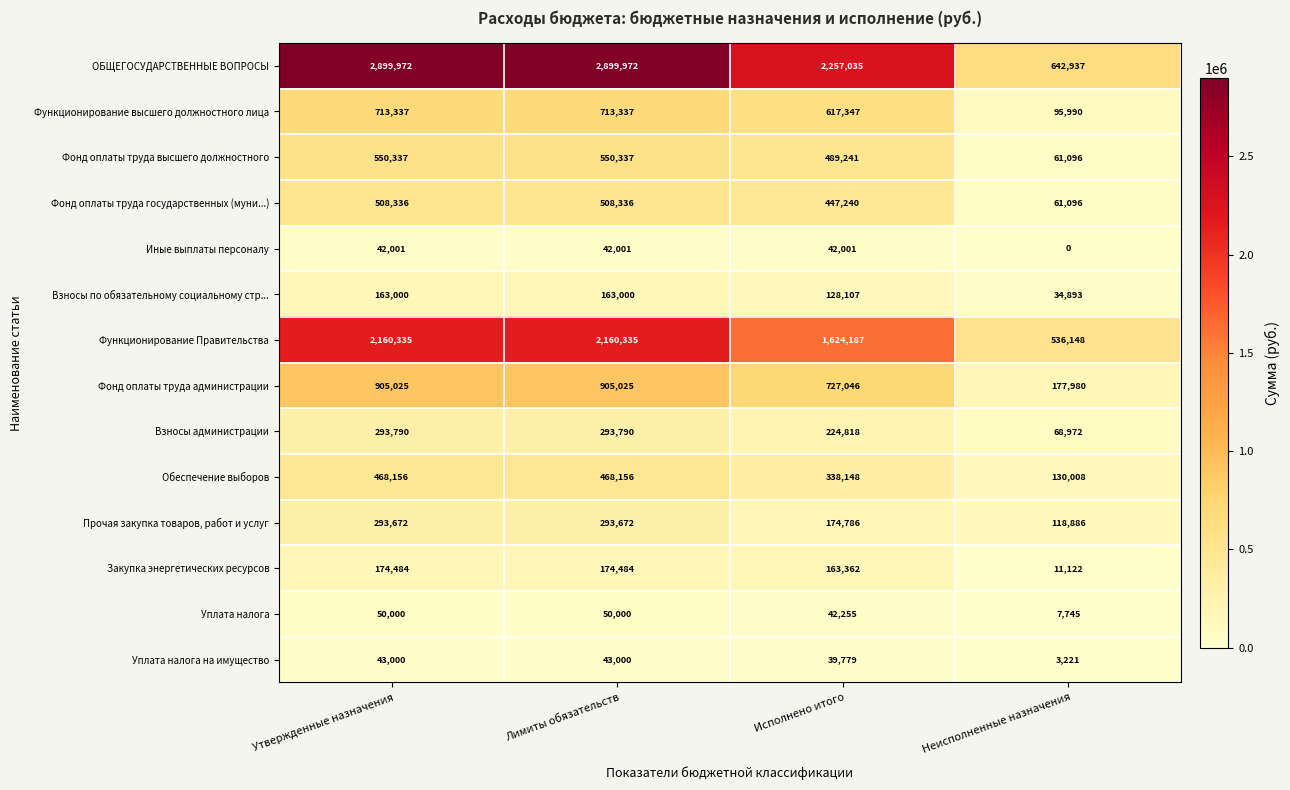

What is the difference between the second highest and minimum values in the Иные выплаты персоналу series?

42001